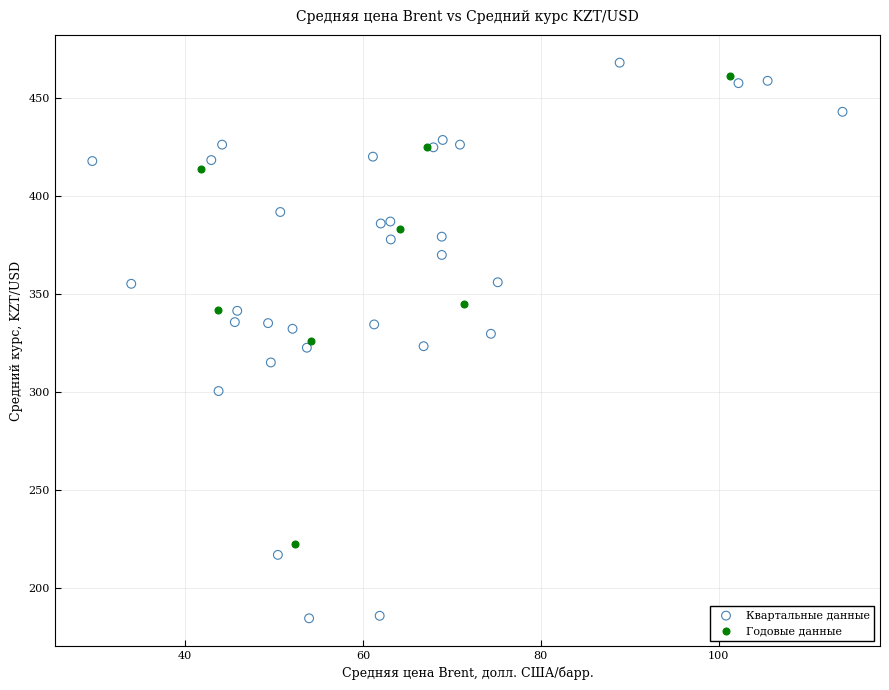

Which series reaches the minimum Y coordinate?

Квартальные данные